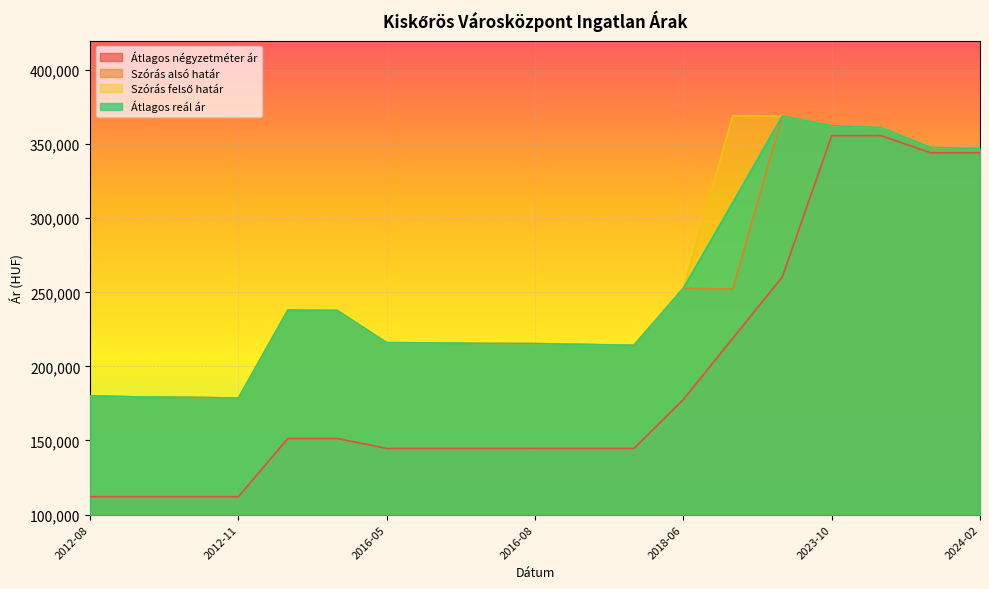

What position from the left is 2013-05?

6